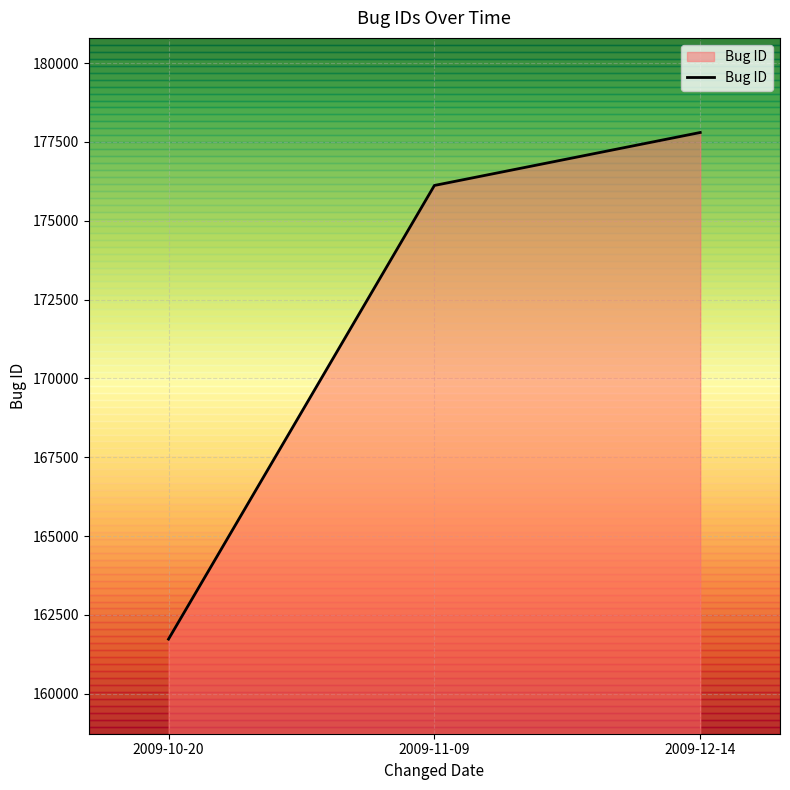

What is the maximum value shown in the chart?

177800